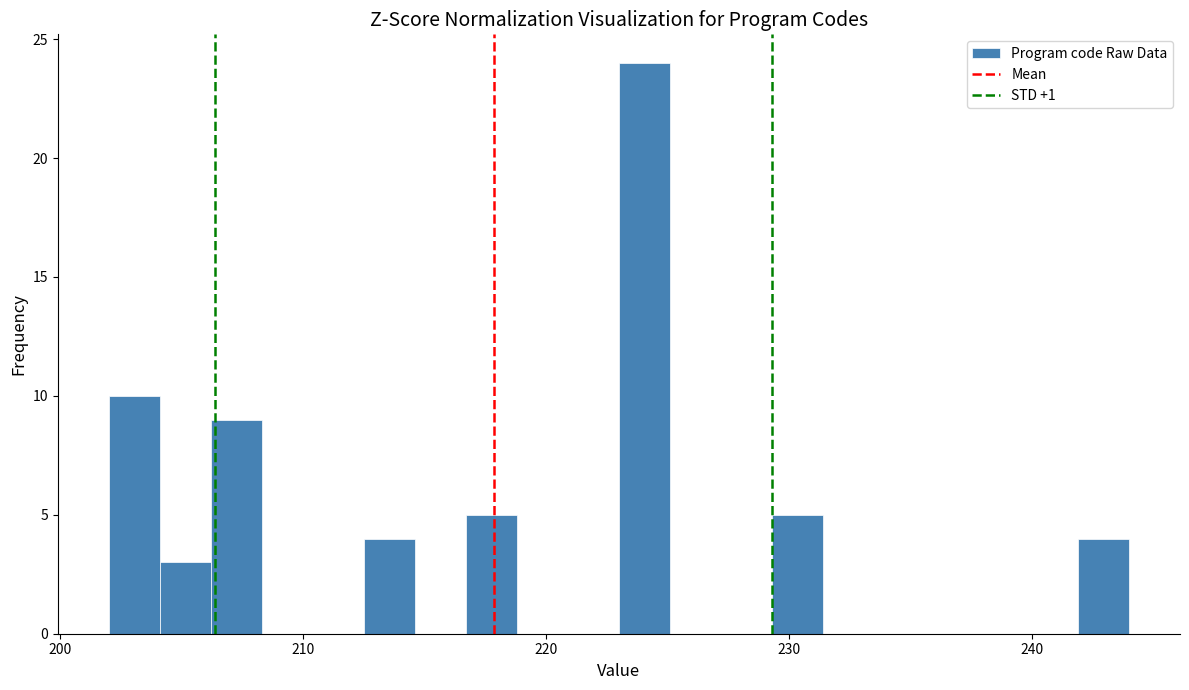

Around what value on the x-axis is the tallest bar? Give the approximate position of its centre, as read against the axis.

224